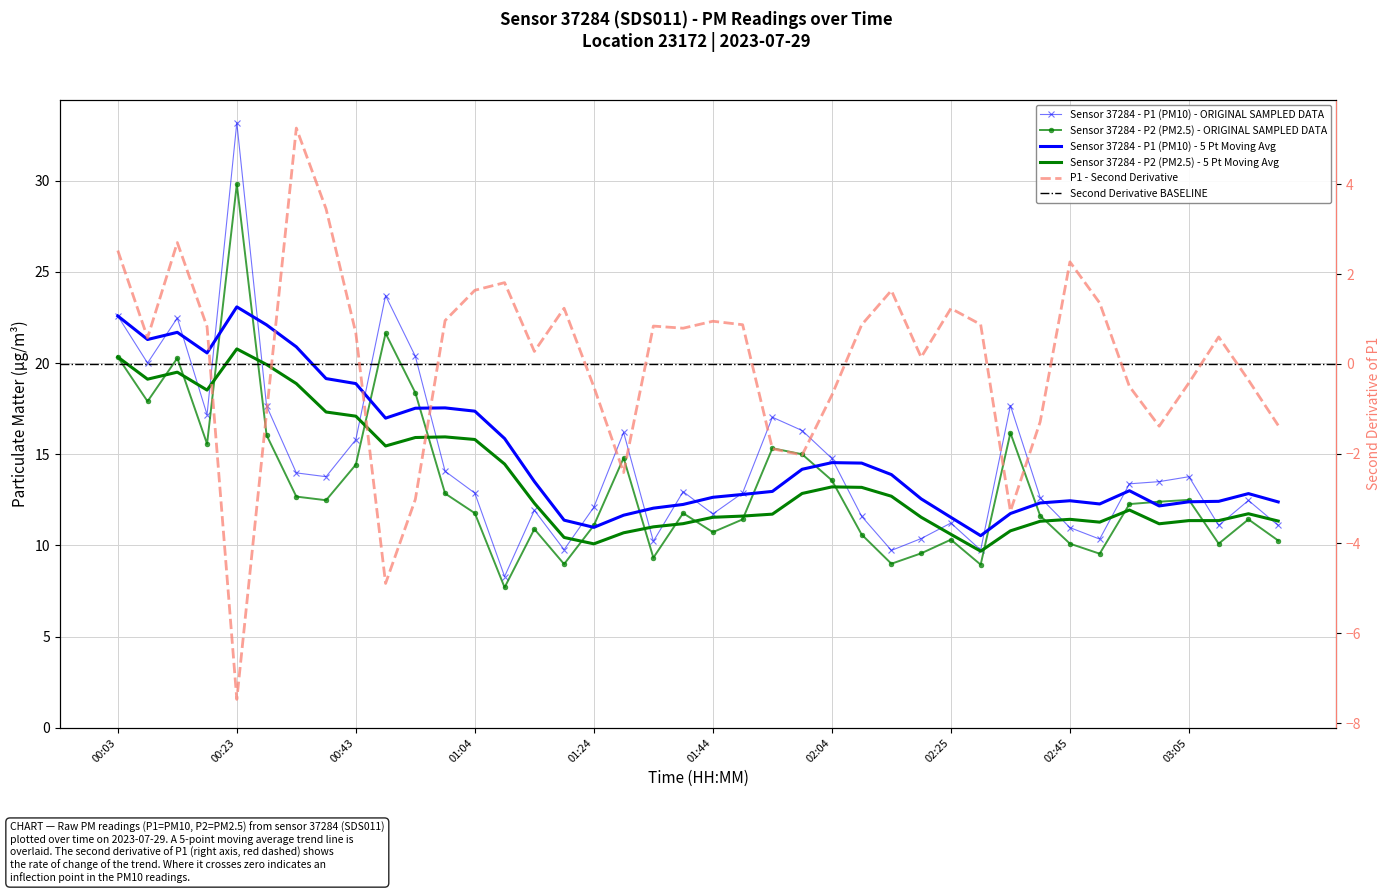

At how many categories does at least one series exceed 28?

1